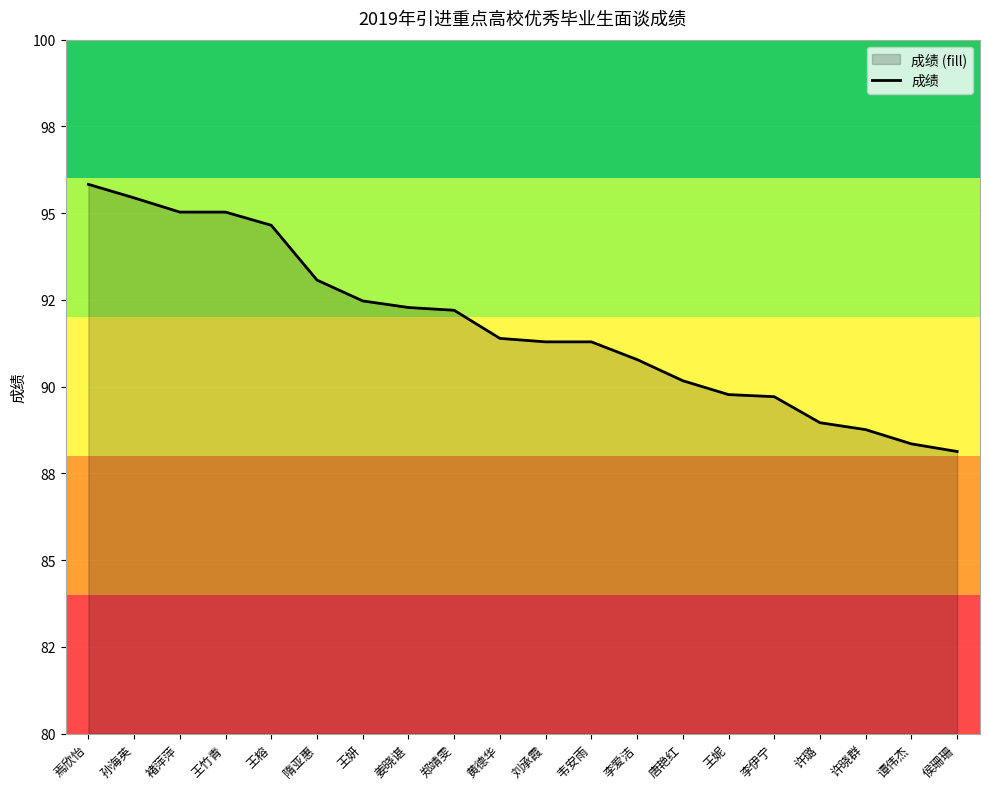

Which has a higher value, 许璐 or 王榕?

王榕